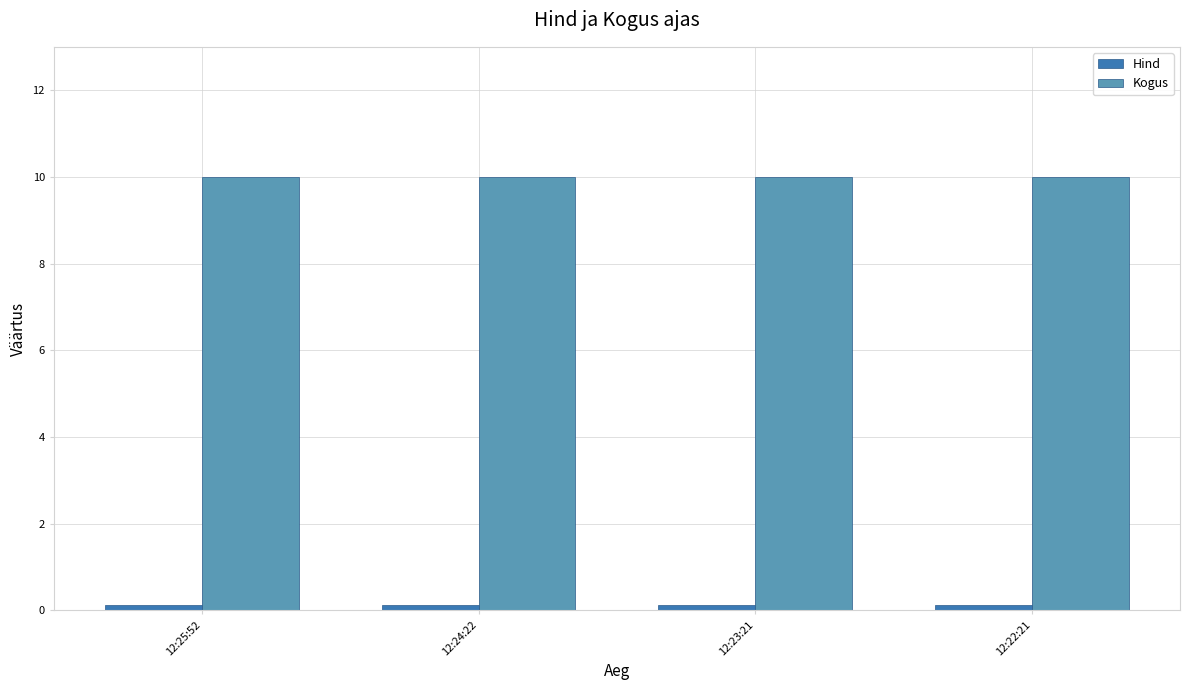

How many bars are there in each group?

2